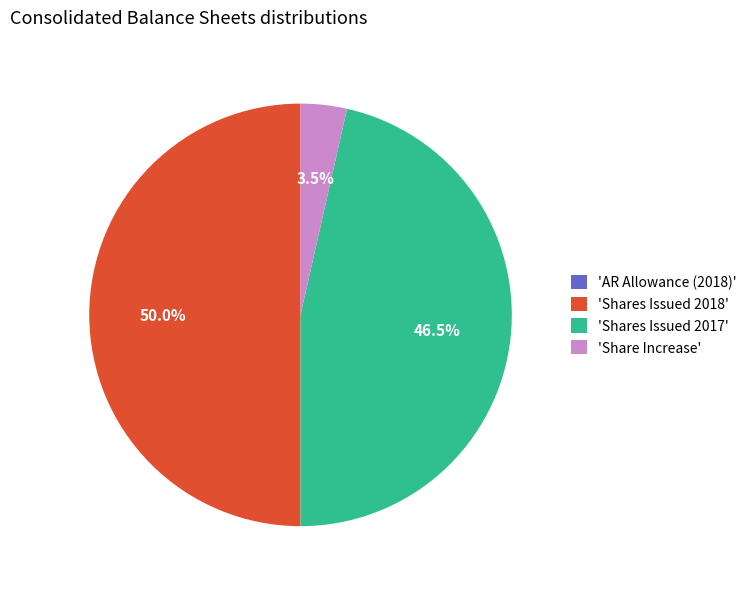

Is 'Shares Issued 2017' the majority of the pie?

No